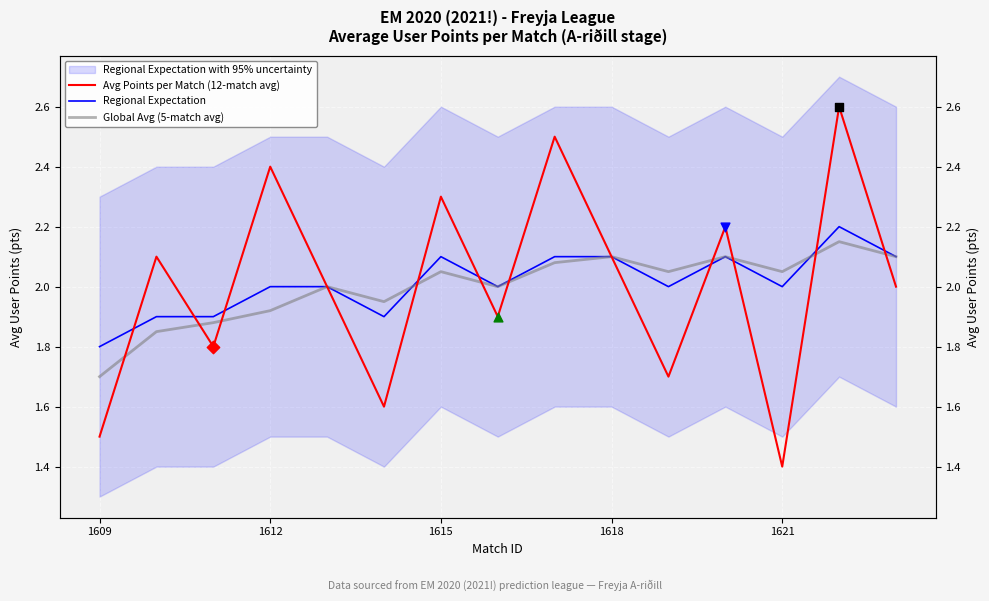

Is the value of Global Avg (5-match avg) at 1621 greater than the value of Avg Points per Match (12-match avg) at 6?

No